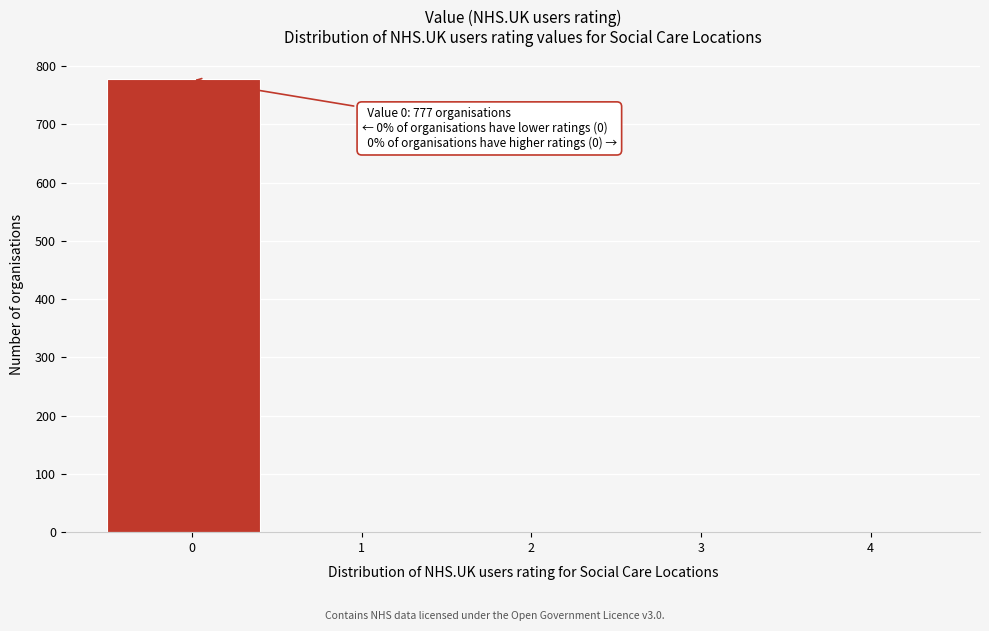

Reading left to right, transcribe all the data shown in this chart.

0=777	1=0	2=0	3=0	4=0